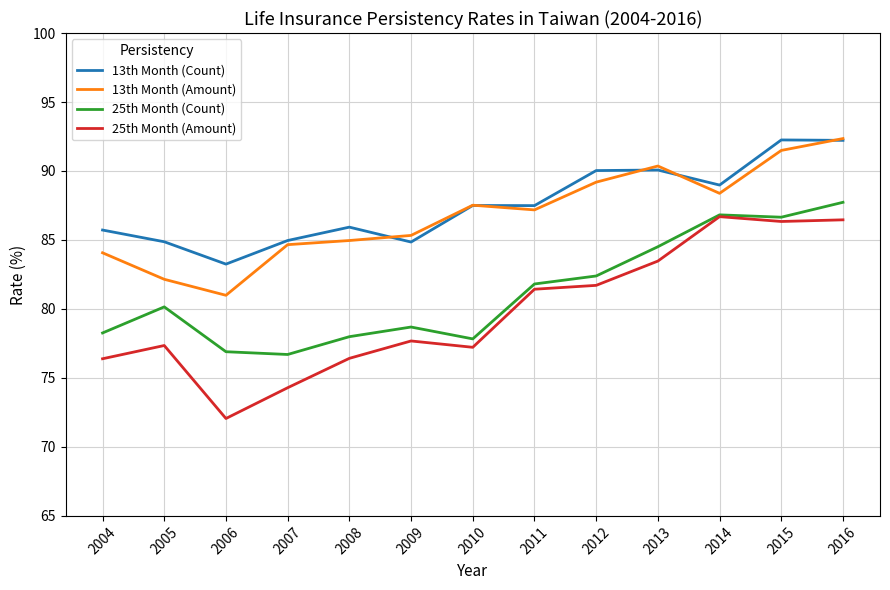

Where is the first local maximum for 13th Month (Count)?

2008